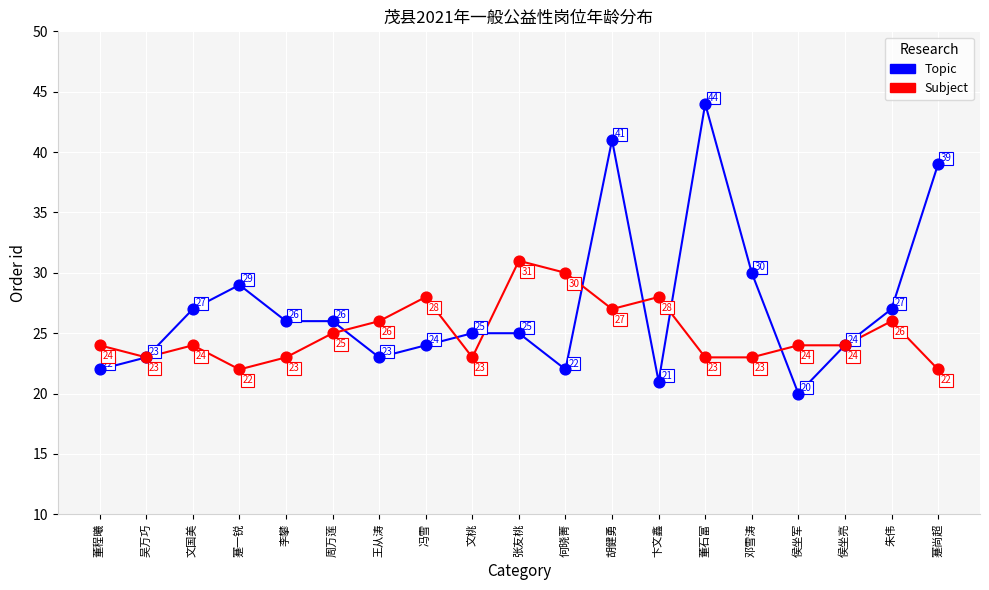

At how many categories does at least one series exceed 32?

3